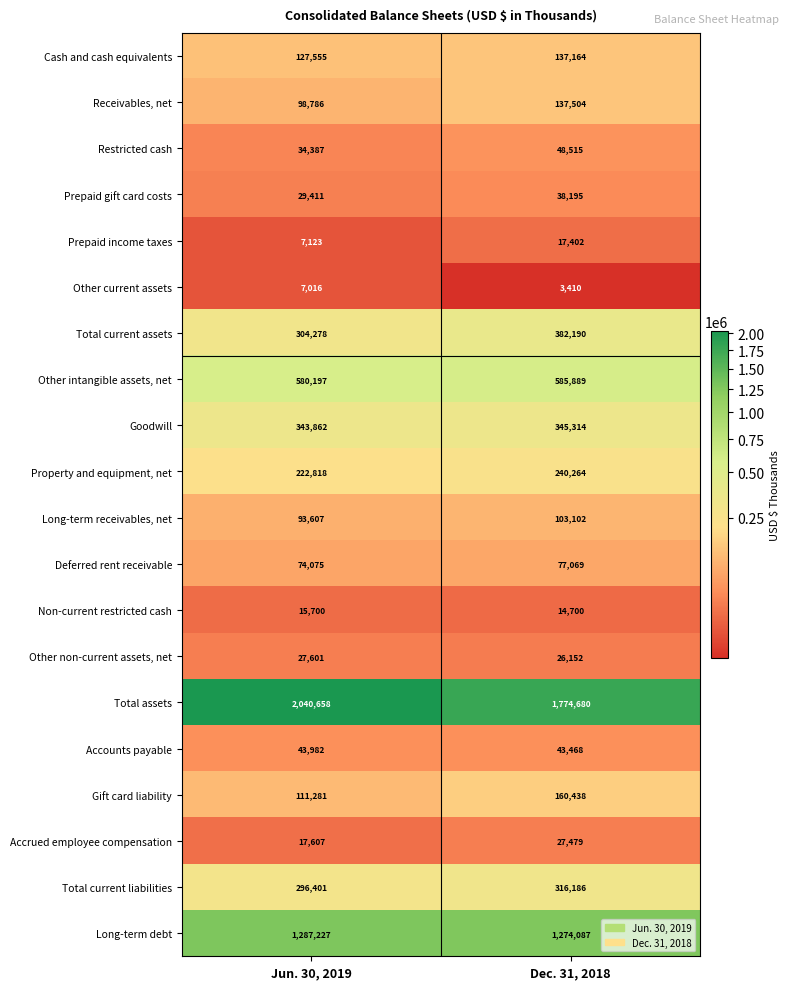

Which series has the largest total across all categories?

Total assets